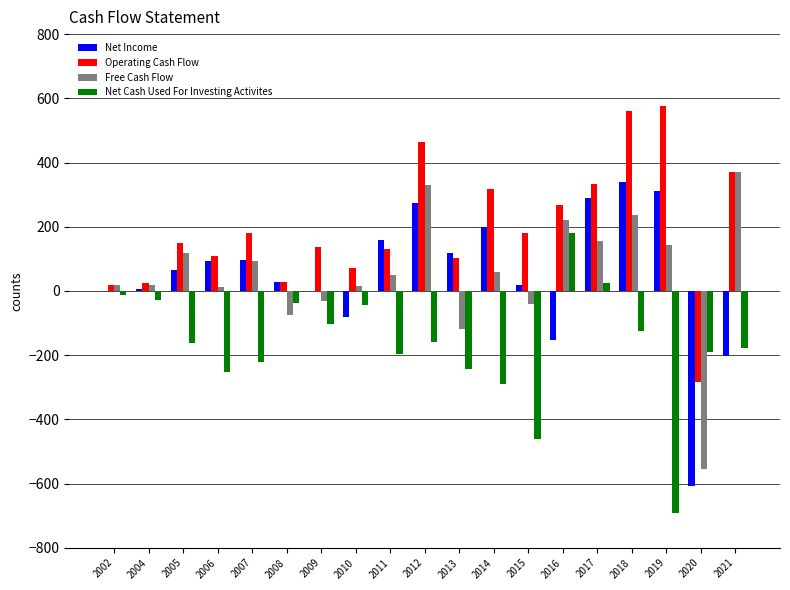

The value of Net Income at 2010 is -79.9. True or false?

True